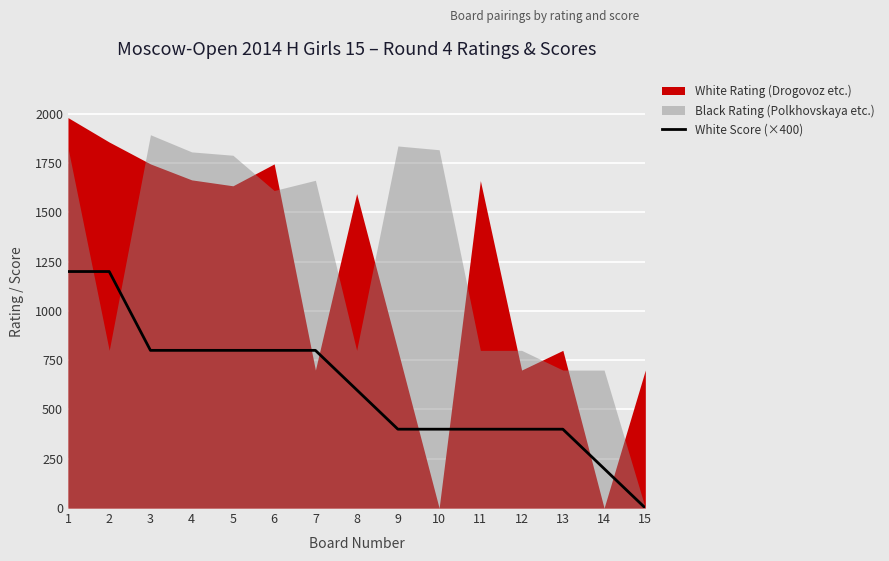

Is it true that the value at 11 is 181?

False